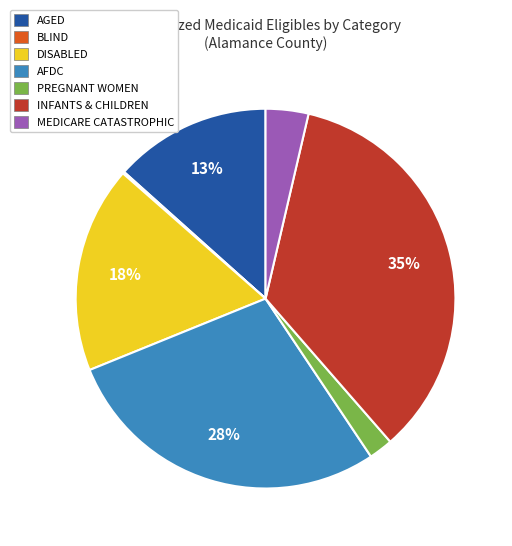

Is there any slice that represents more than half of the pie?

No